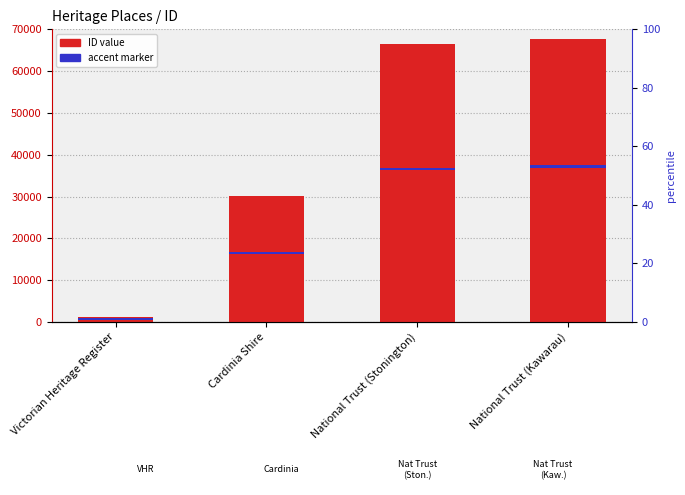

How many series are shown in this chart?

2